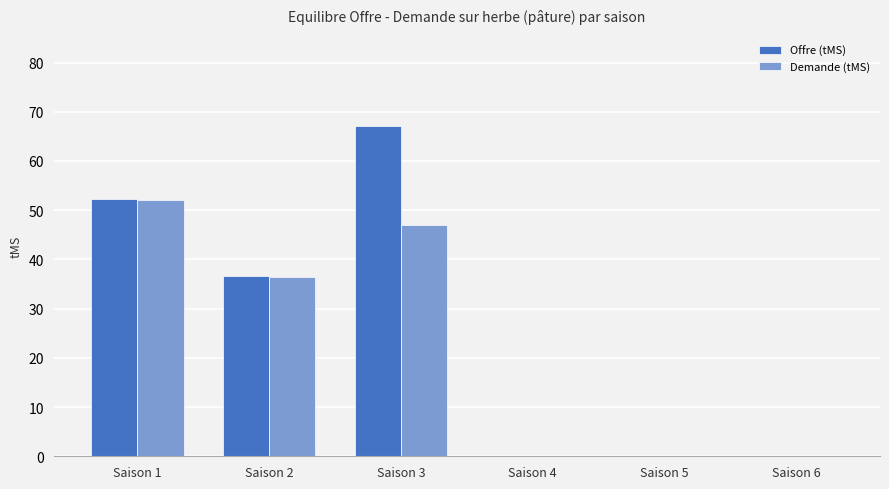

What is the sum of the Demande (tMS) values at Saison 1 and Saison 3?

99.1